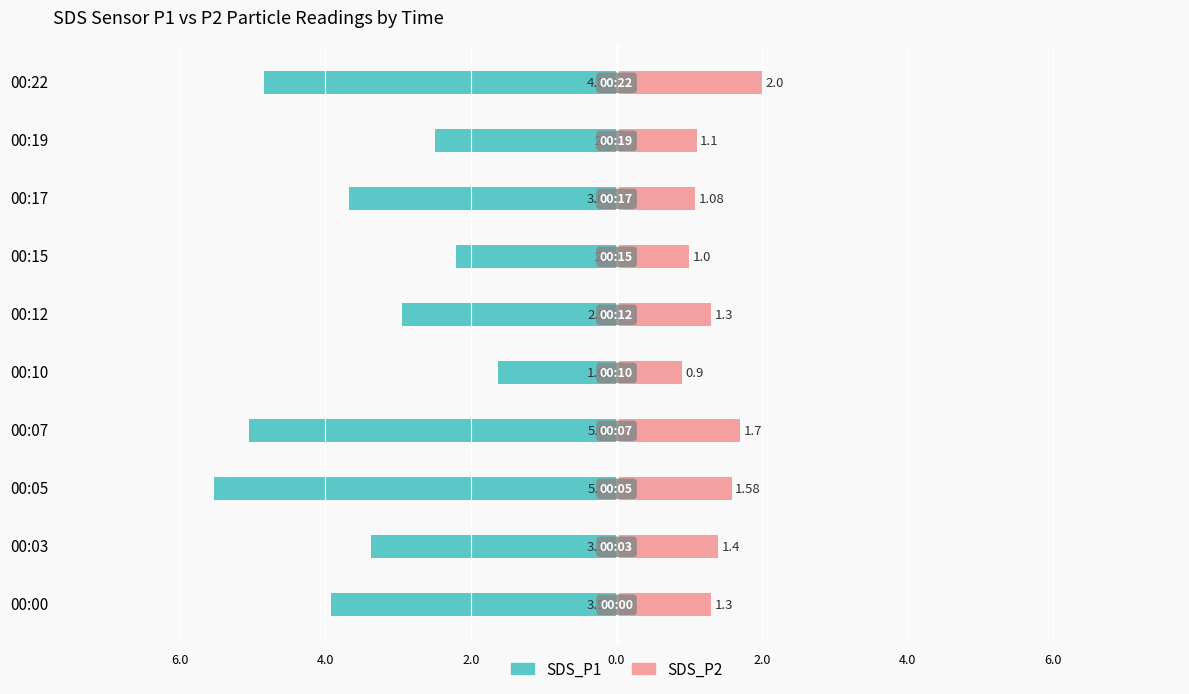

How many groups of bars are there?

10